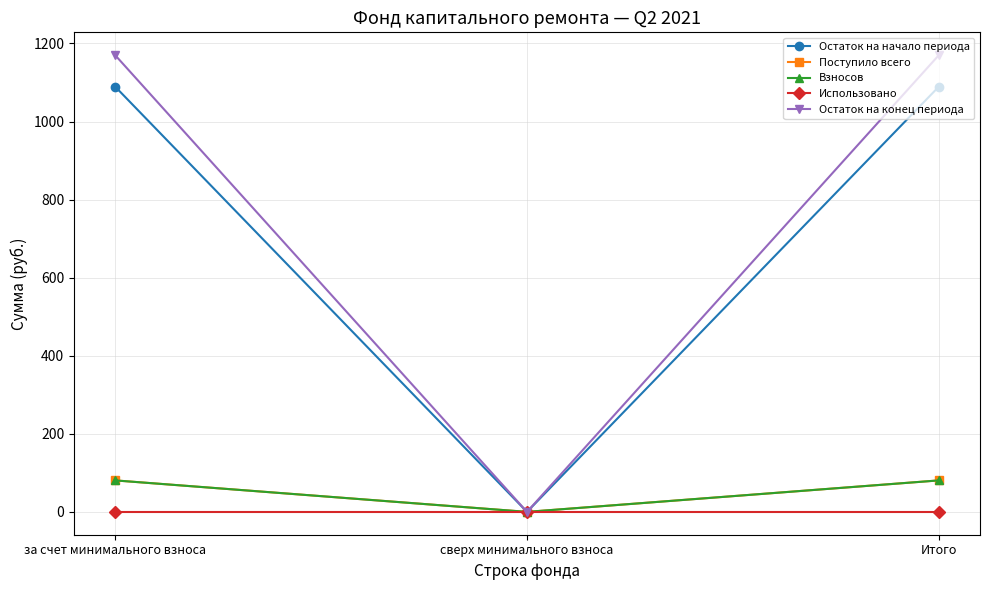

What is the label of the 1st point from the left?

за счет минимального взноса